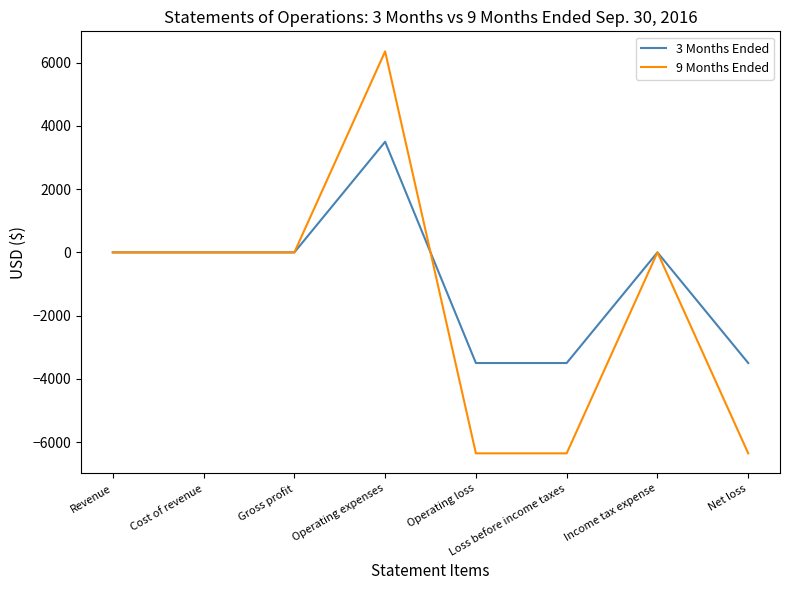

At which label does 3 Months Ended reach its peak?

Operating expenses